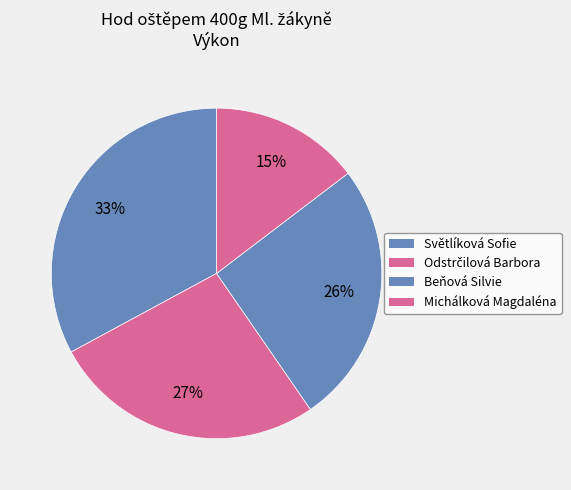

Is there a majority slice in this chart?

No